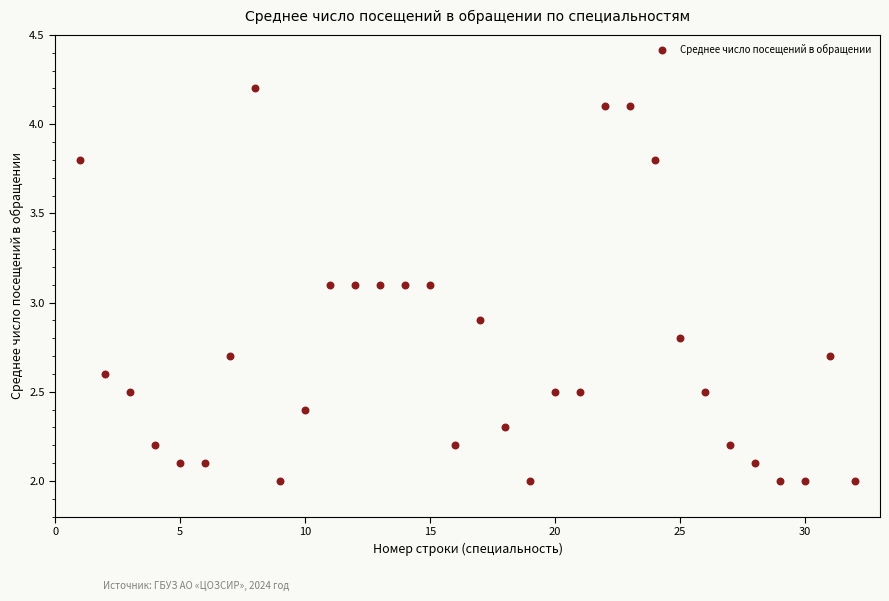

What is the range of X values (max minus min)?

31.0